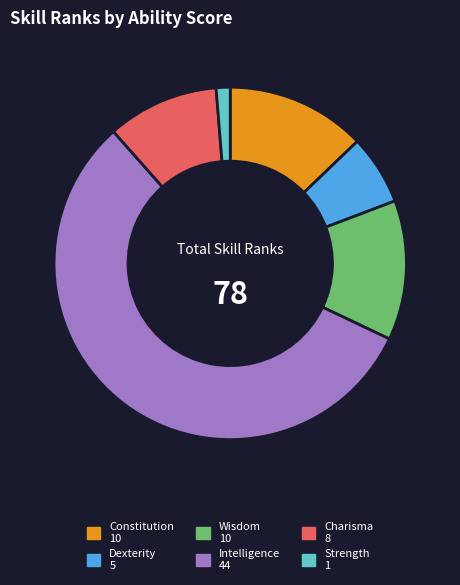

Combined, do Strength and Intelligence account for over 50%?

Yes